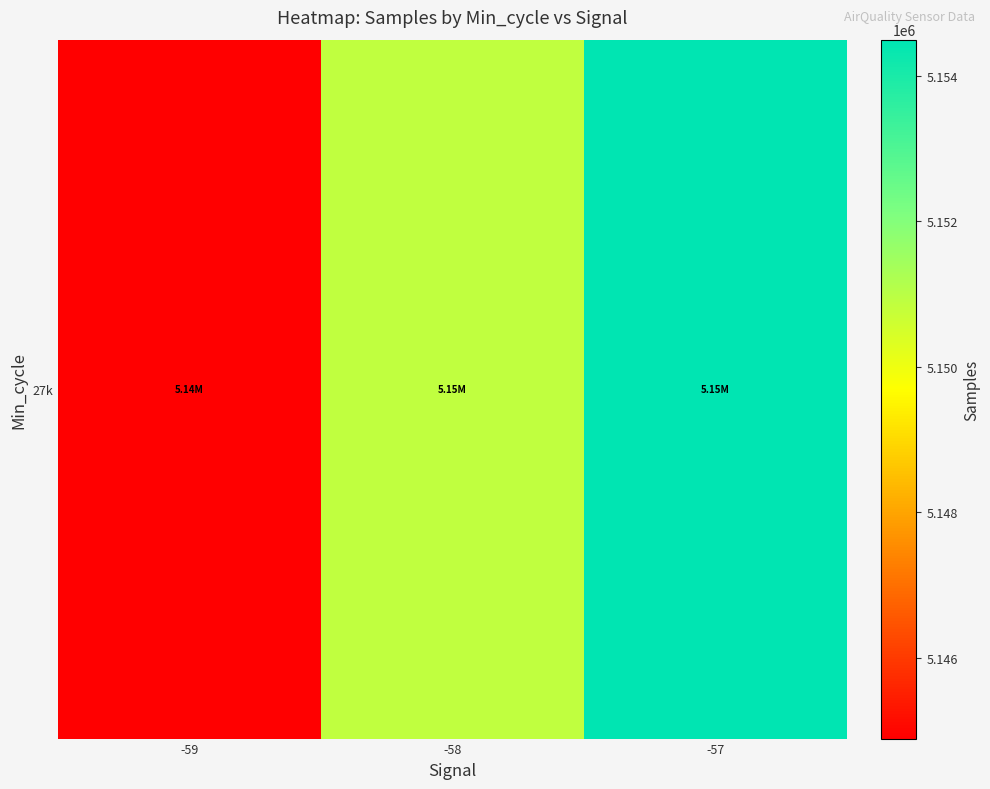

List the labels in order of value, smallest first.

-59, -58, -57